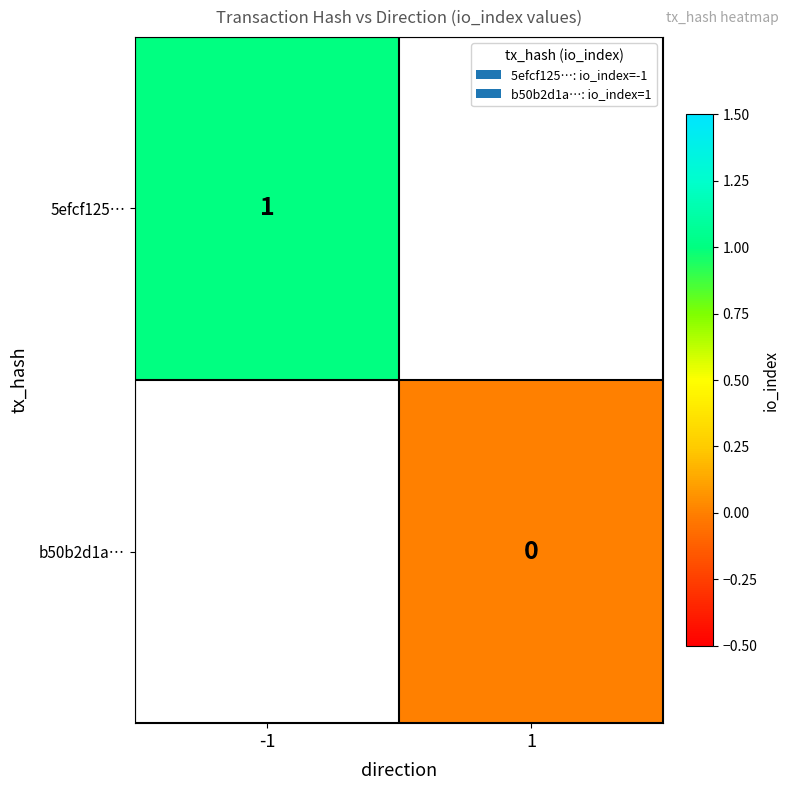

Count the number of data series in this chart.

2